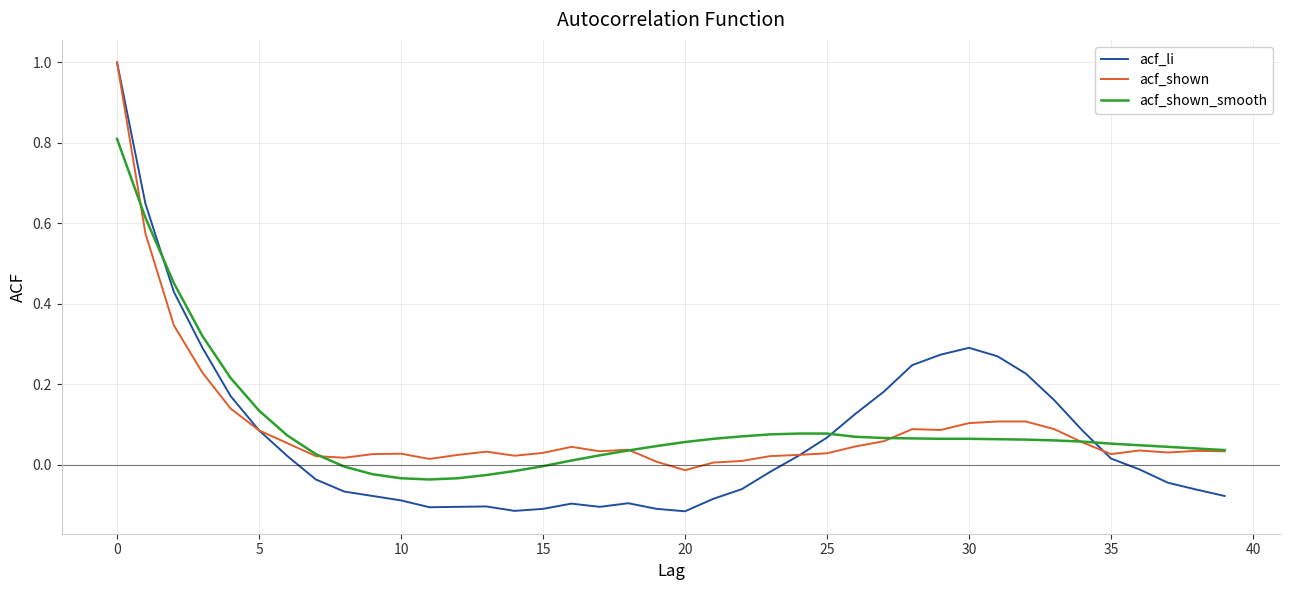

What is the highest value of the acf_shown series?

1.0